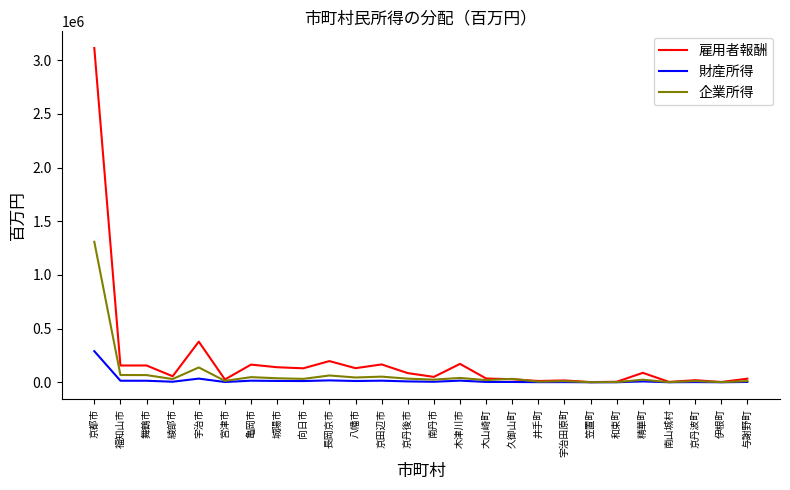

What is the maximum value for 財産所得?

289855